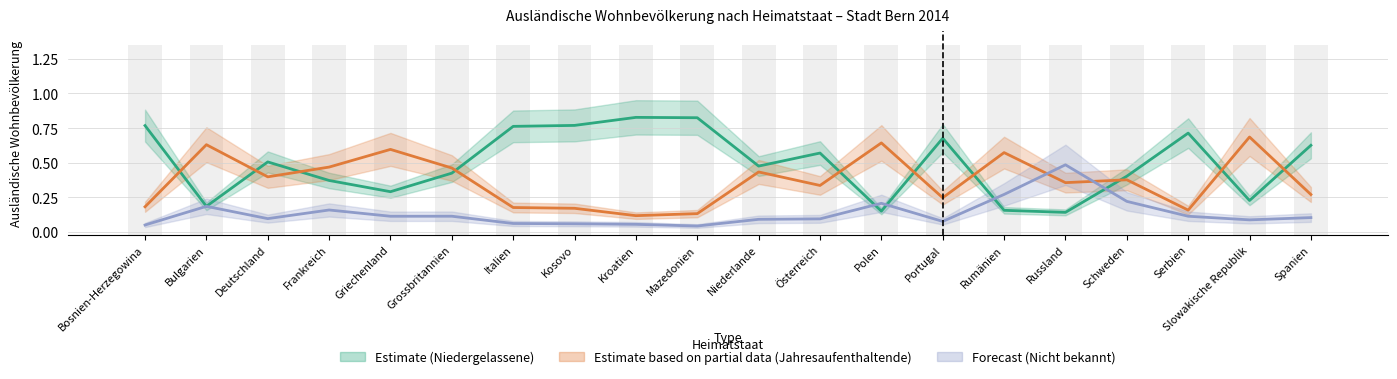

What position from the right is Österreich?

9